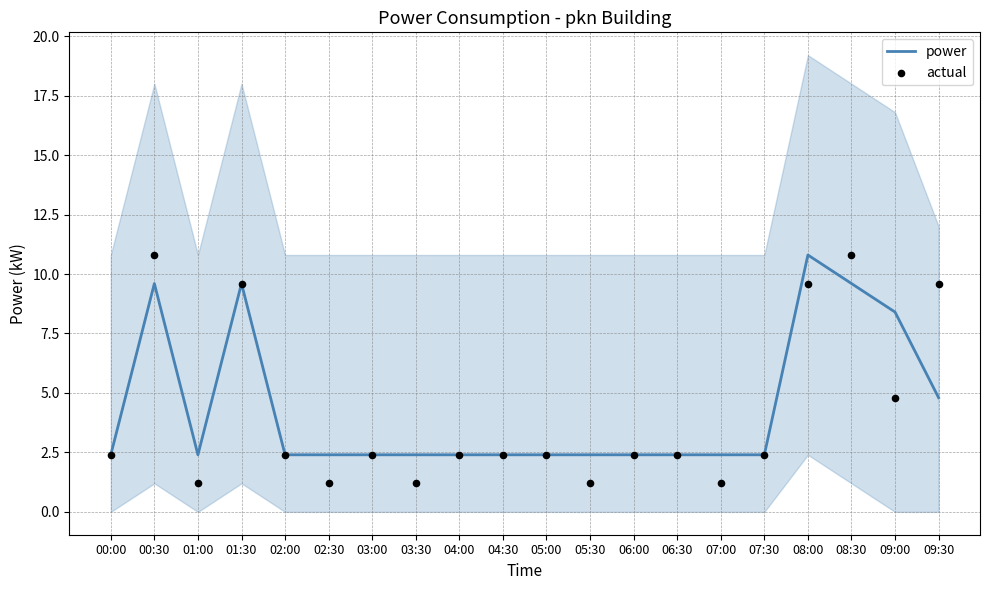

Which series reaches the minimum Y coordinate?

actual